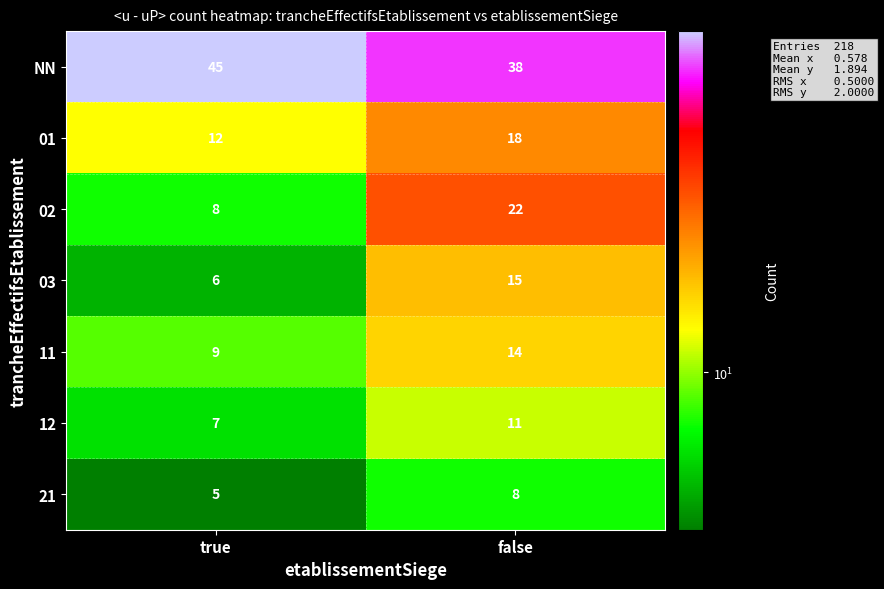

Which series changed the most between true and false?

02